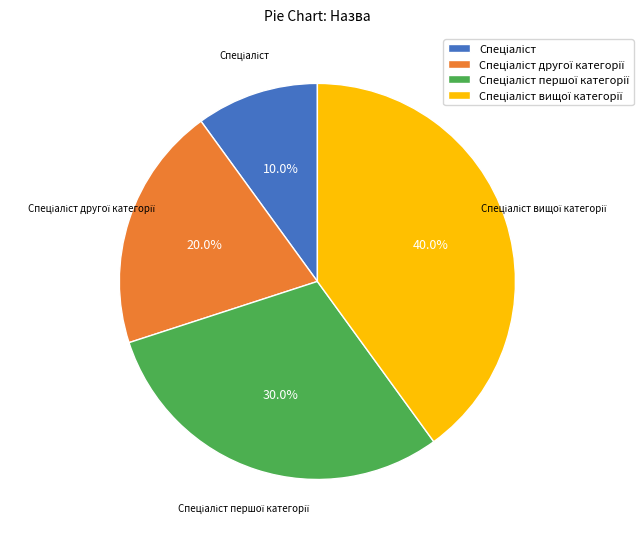

To the nearest percent, what is the difference between the largest and smallest slice percentages?

30%